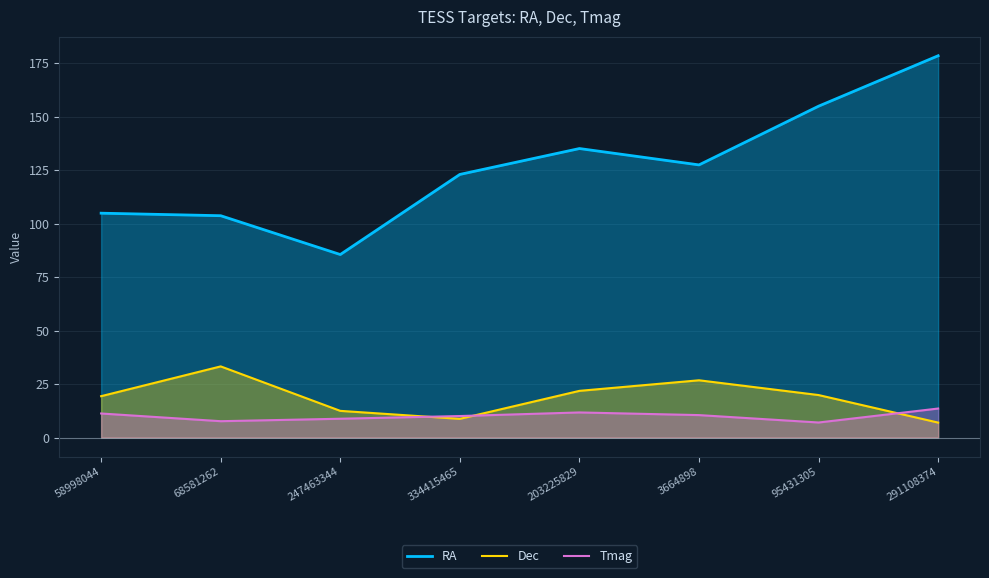

In RA, how many points are higher than both neighbors (excluding endpoints)?

1